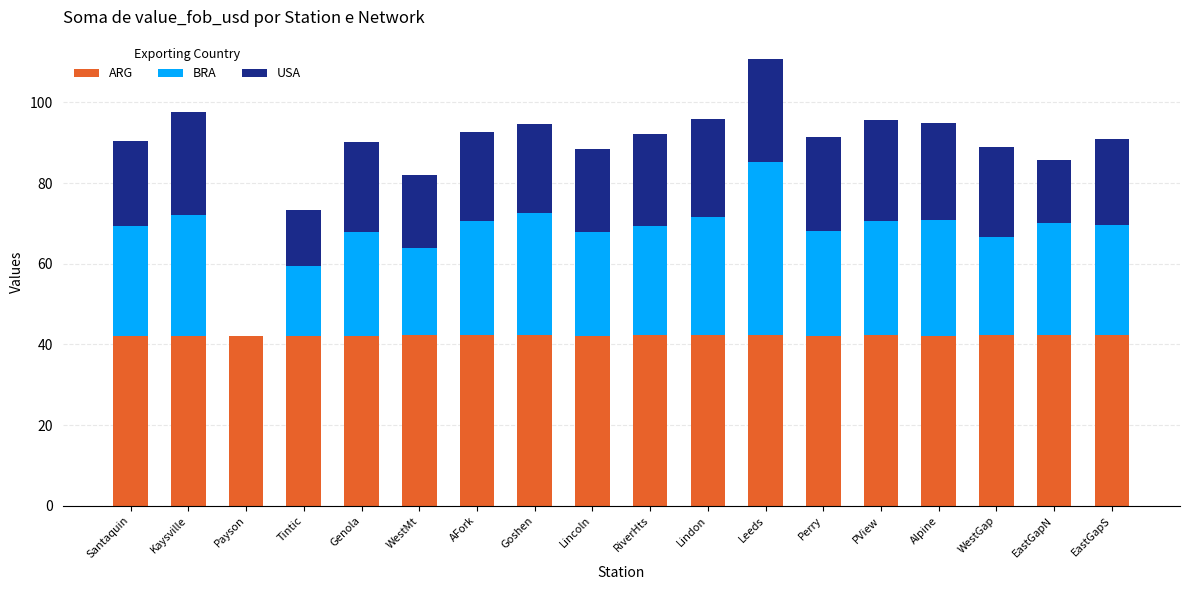

What is the total value across all series at Lincoln?

88.3